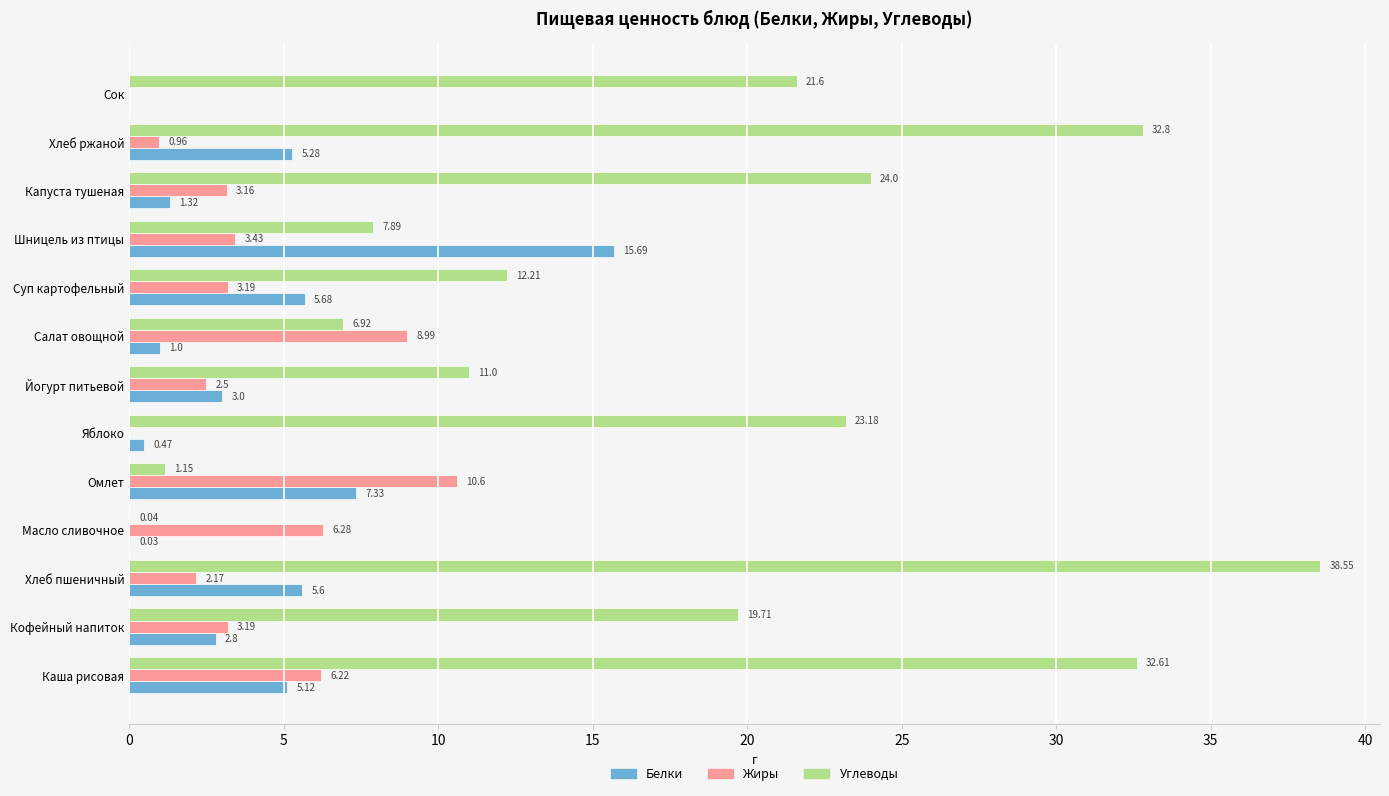

How many values in the Жиры series exceed 3?

8